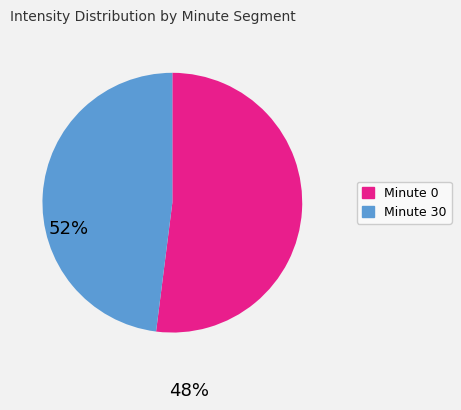

Approximately how many times larger is the value at Minute 30 compared to Minute 0?

0.9